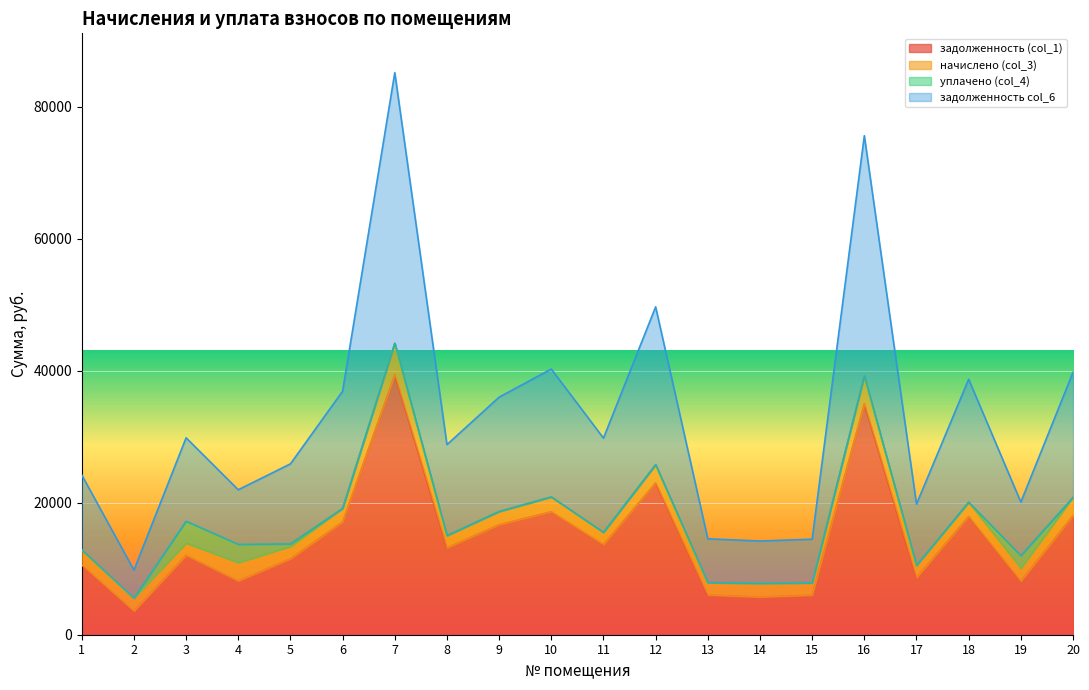

True or false: задолженность col_6 has a value of 18566.5 at 3.

False